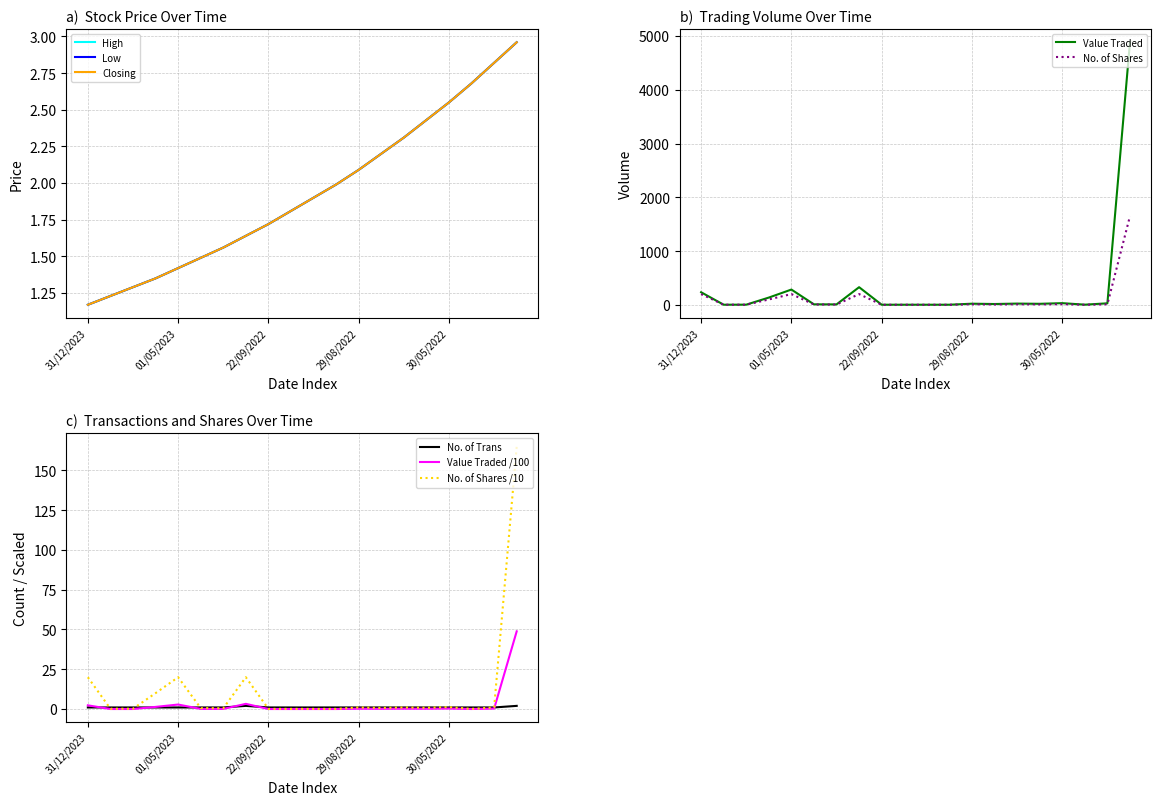

Does the chart have visible grid lines?

Yes